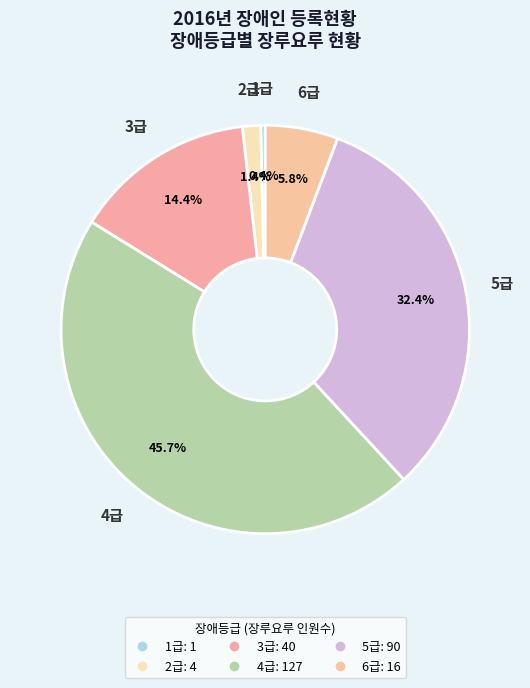

How many slices are in this pie chart?

6